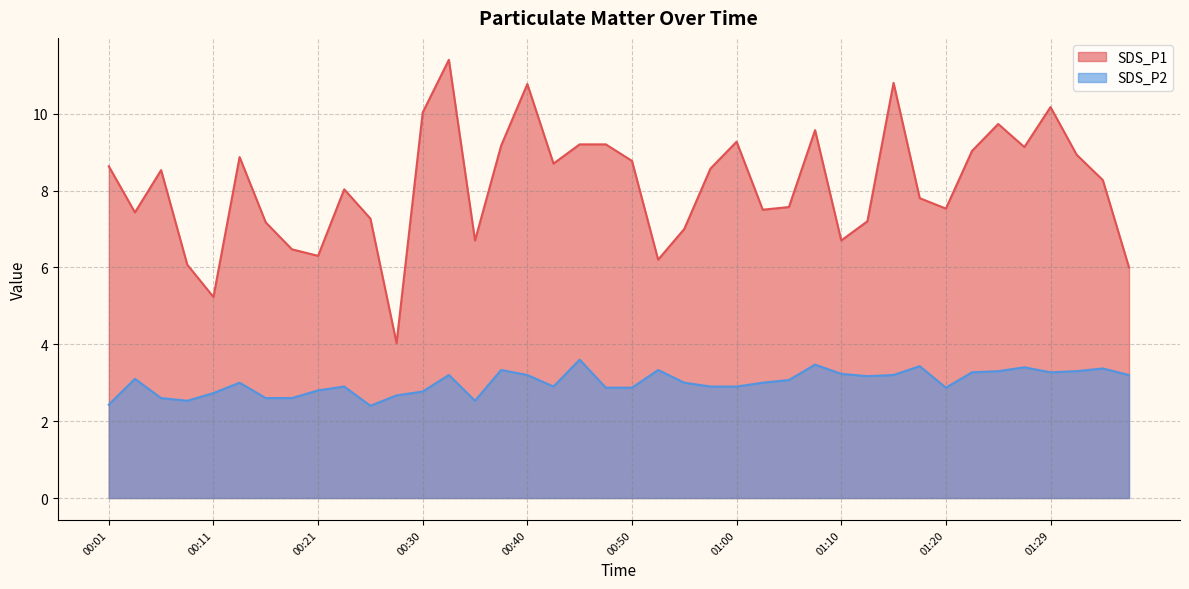

In SDS_P1, how many points are lower than both neighbors (excluding endpoints)?

11